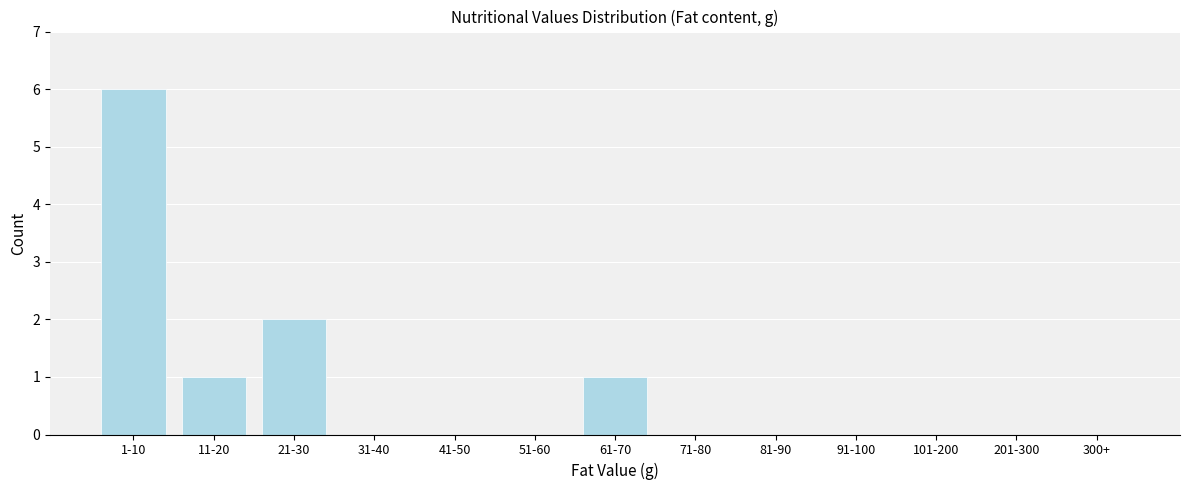

Reading left to right, extract all data points from this chart.

1-10=6	11-20=1	21-30=2	31-40=0	41-50=0	51-60=0	61-70=1	71-80=0	81-90=0	91-100=0	101-200=0	201-300=0	300+=0